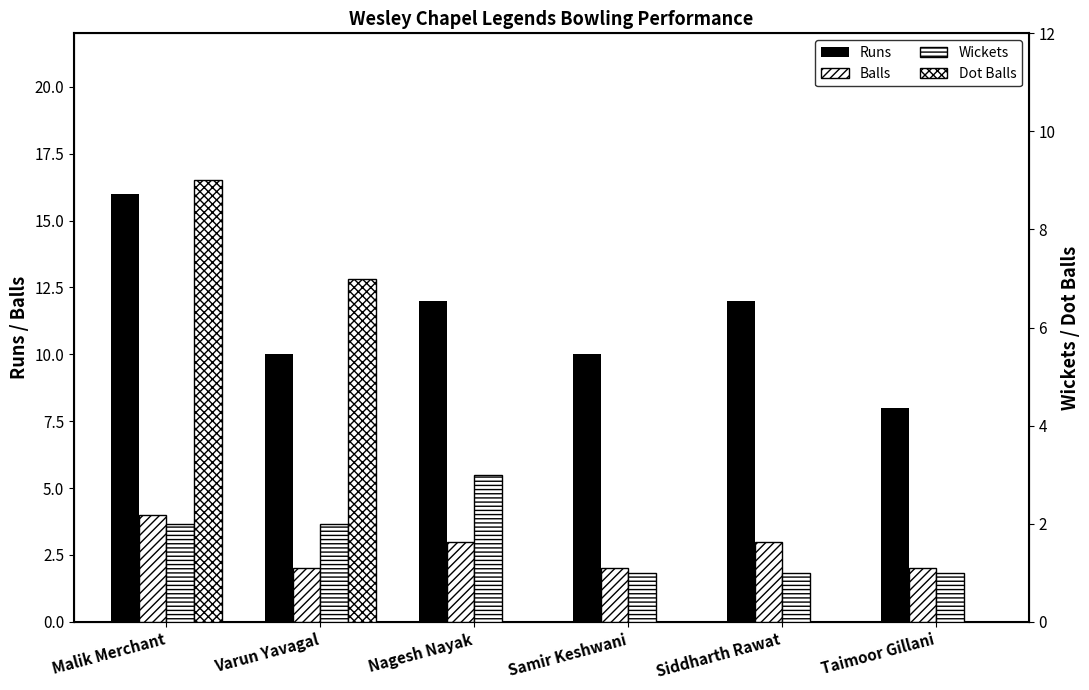

How many bars are there in each group?

4